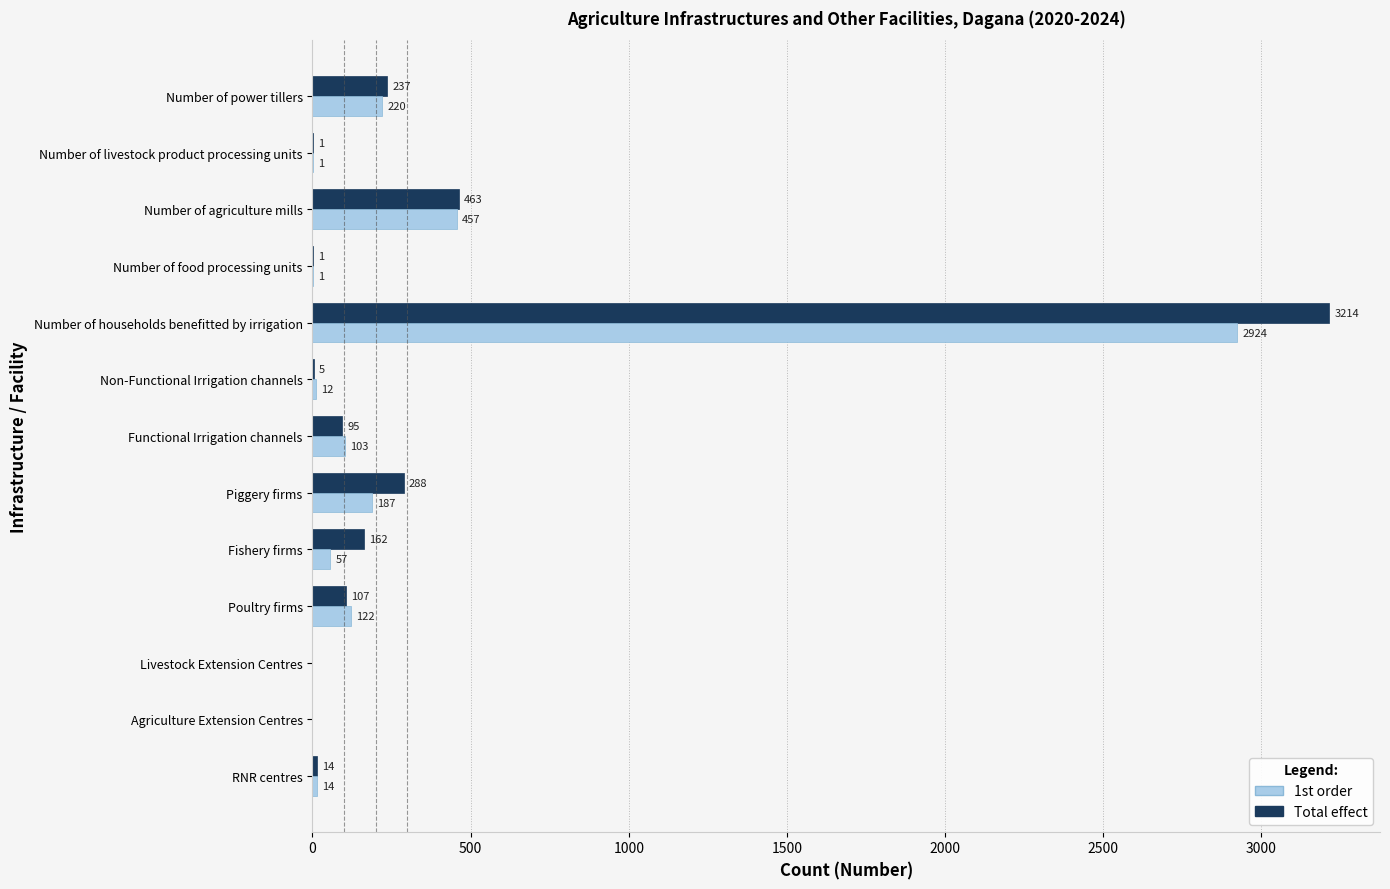

What is the maximum value for 1st order?

2924